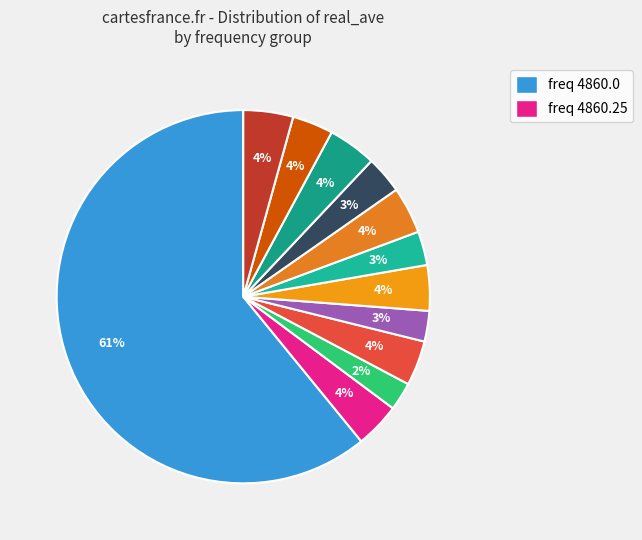

What is the smallest slice in the pie chart?

4860.5